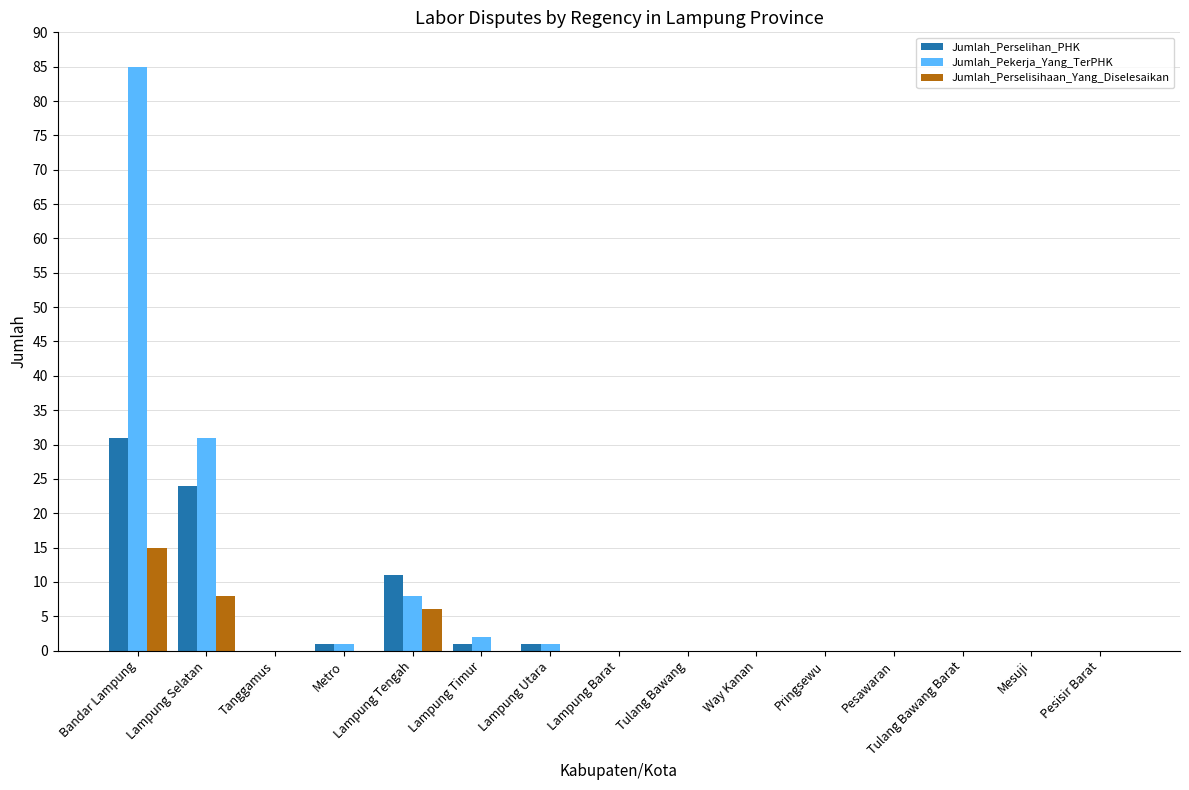

How many data points does each series have?

15